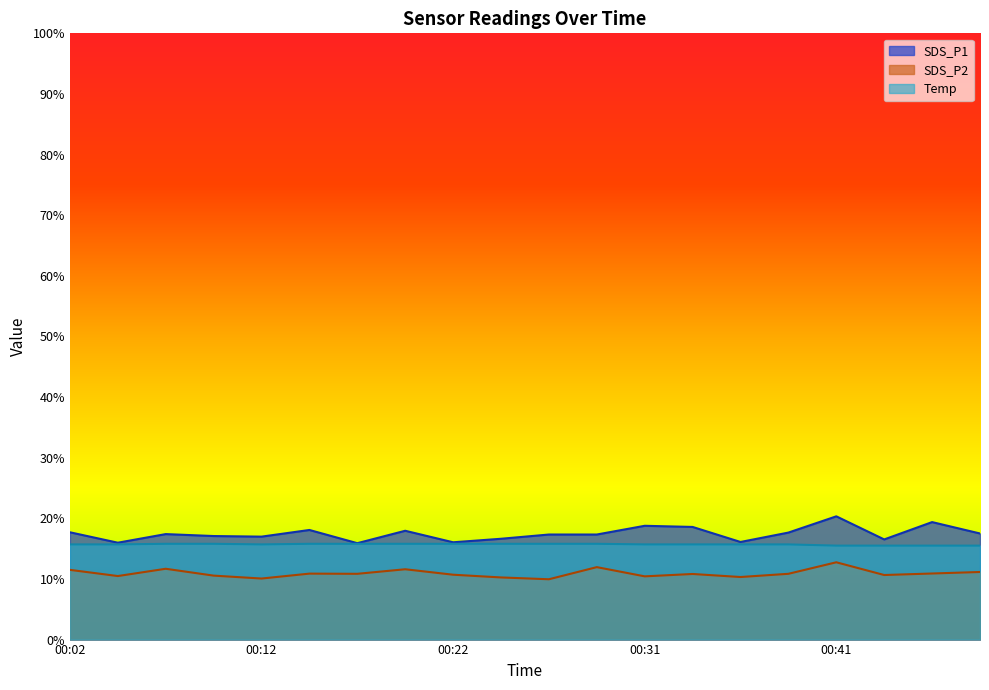

What is the sum of the SDS_P2 values at 00:10 and 00:14?

21.4